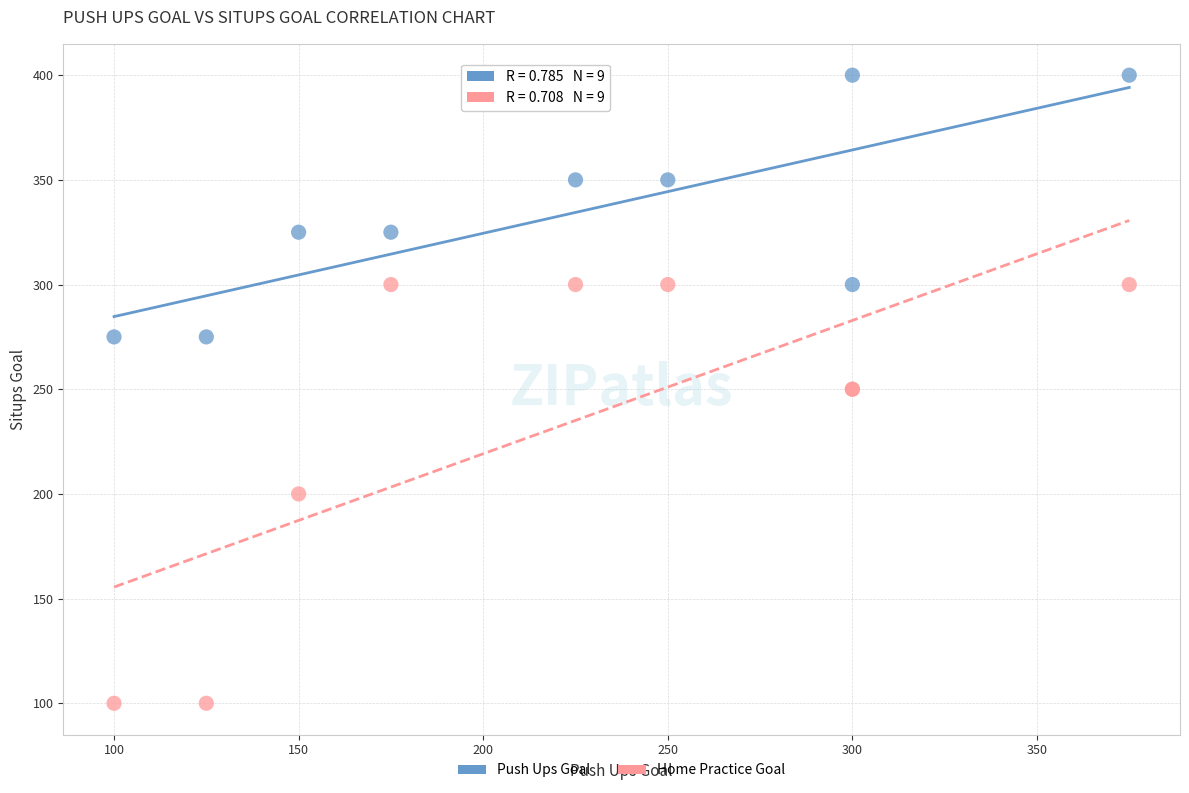

Which series contains the highest Y value?

Push Ups Goal